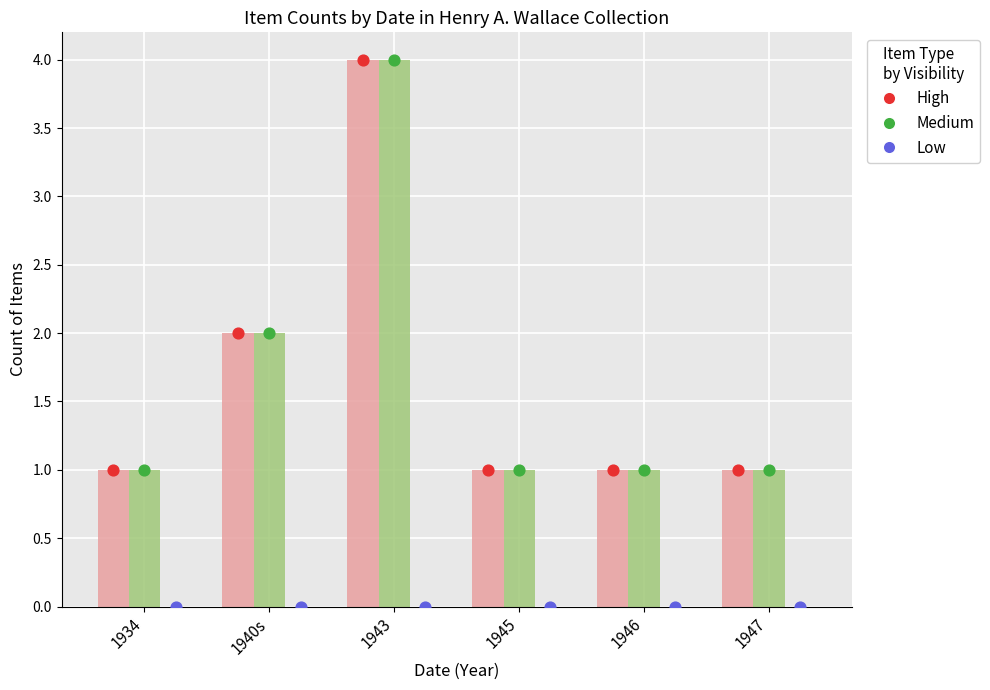

What is the total value across all series at 1943?

8